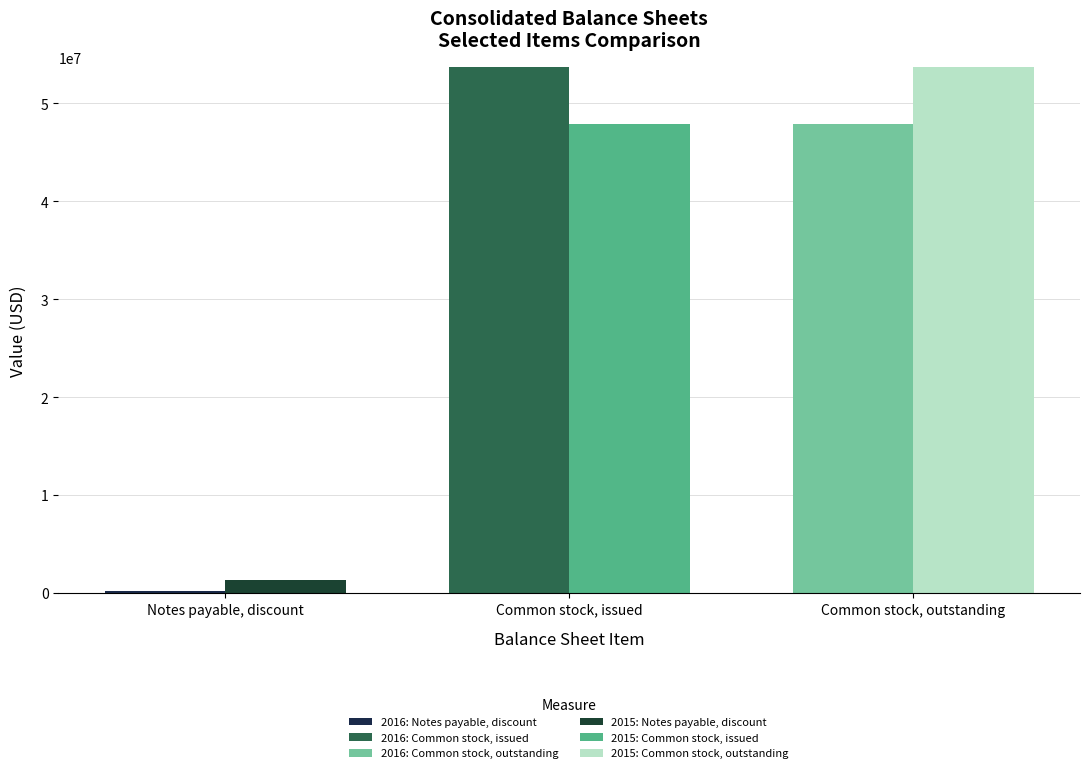

What is the label of the 2nd bar from the left?

Common stock, issued